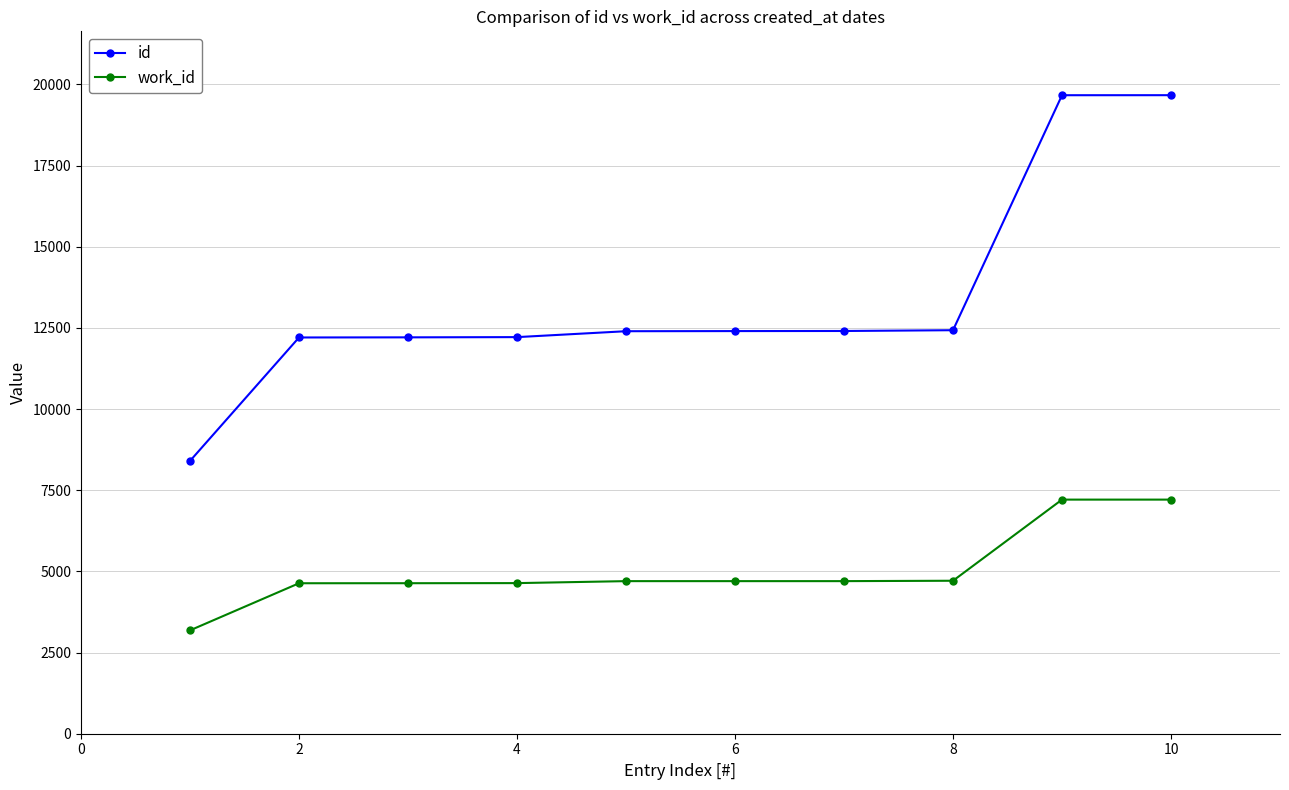

True or false: work_id and id intersect in this chart.

False